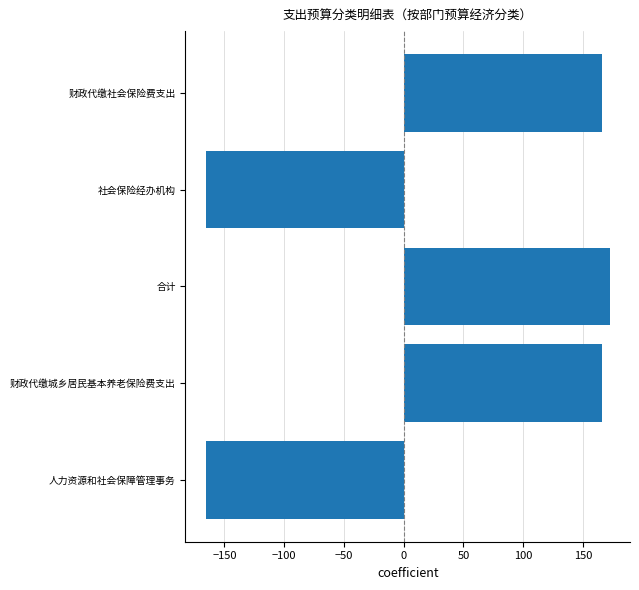

How many data points does each series have?

5